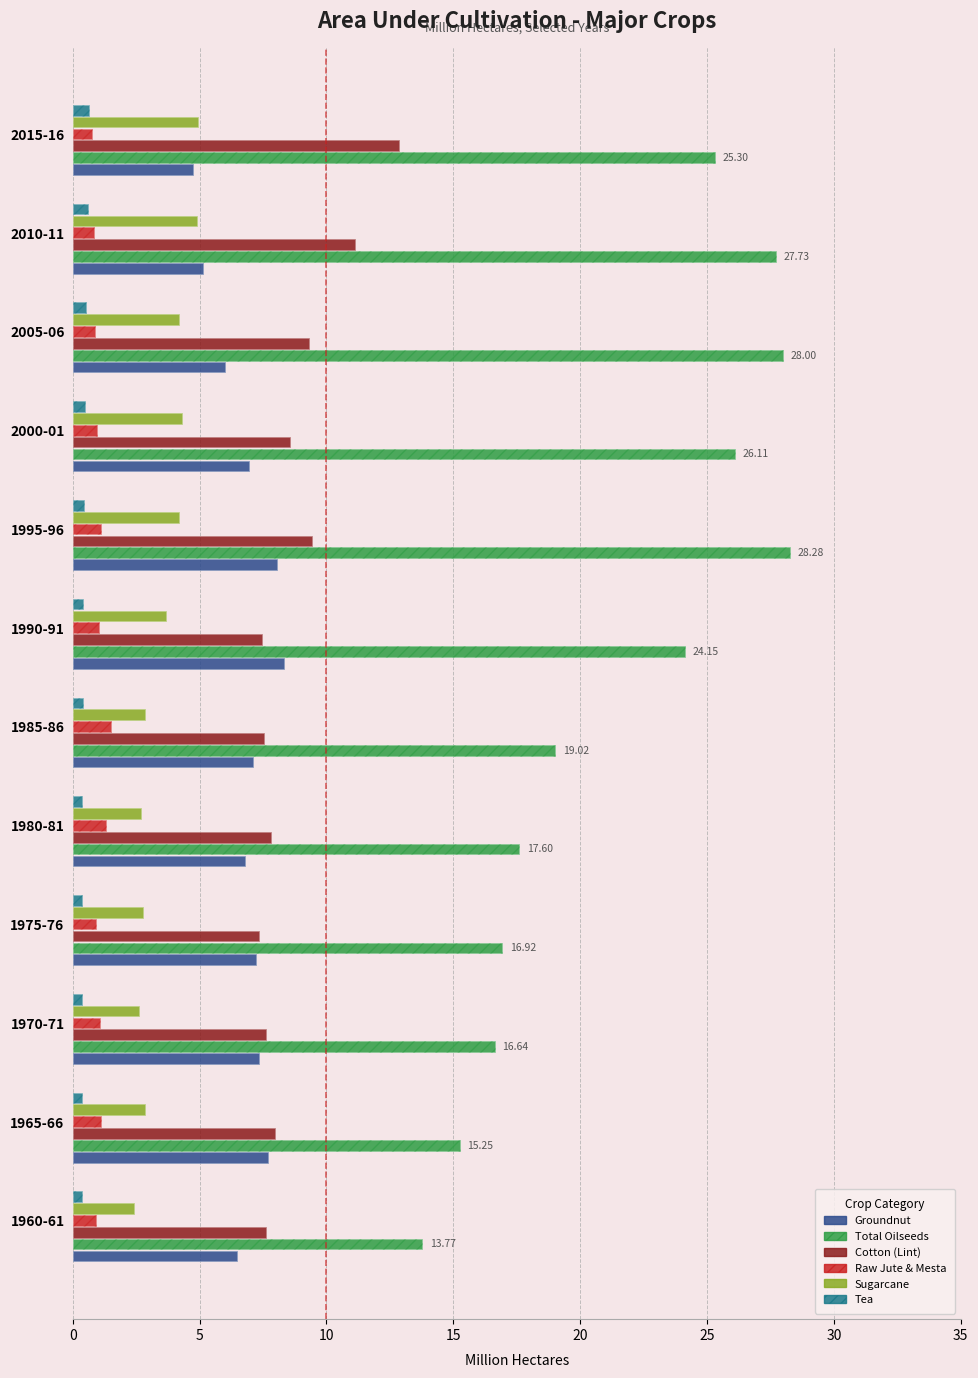

What value does the Sugarcane series have at 2010-11?

4.9